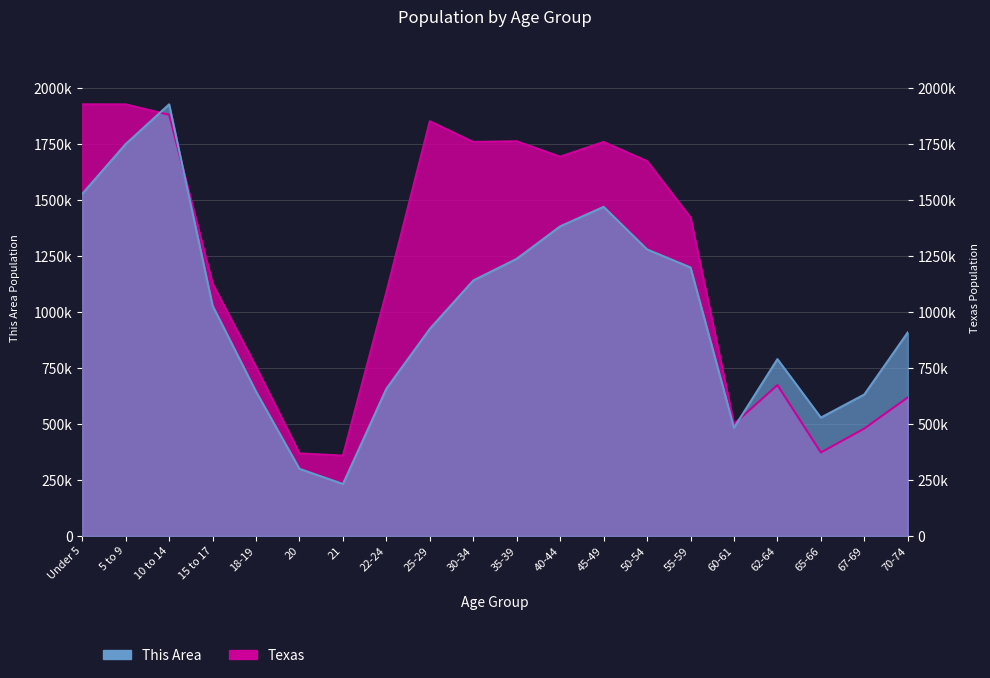

Which series has the largest total across all categories?

Texas